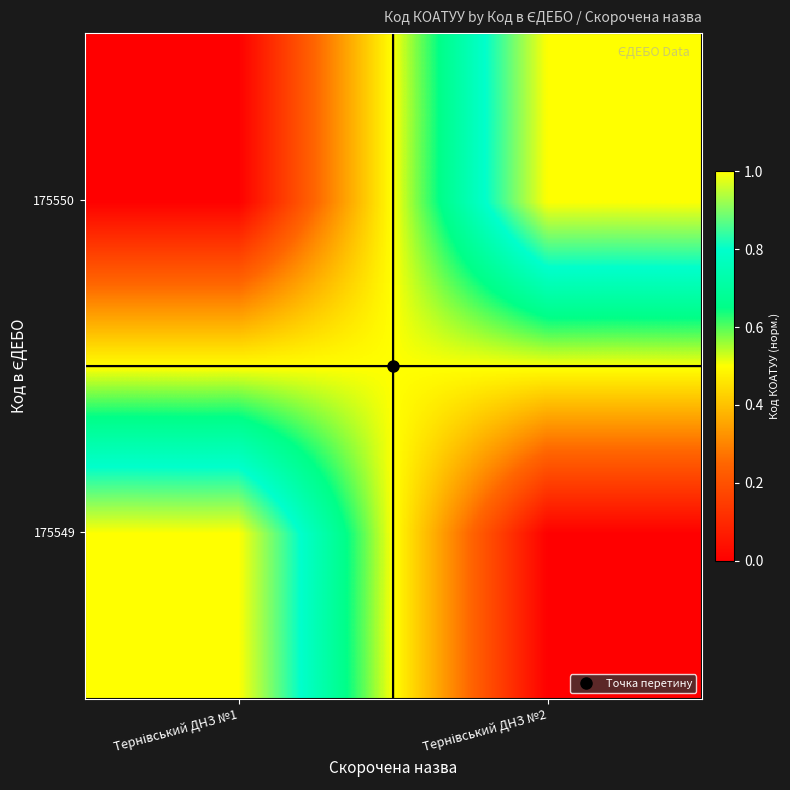

Reading left to right, what are all the values shown in this chart?

175549: Тернівський ДНЗ №1=1	Тернівський ДНЗ №2=0
175550: Тернівський ДНЗ №1=0	Тернівський ДНЗ №2=1